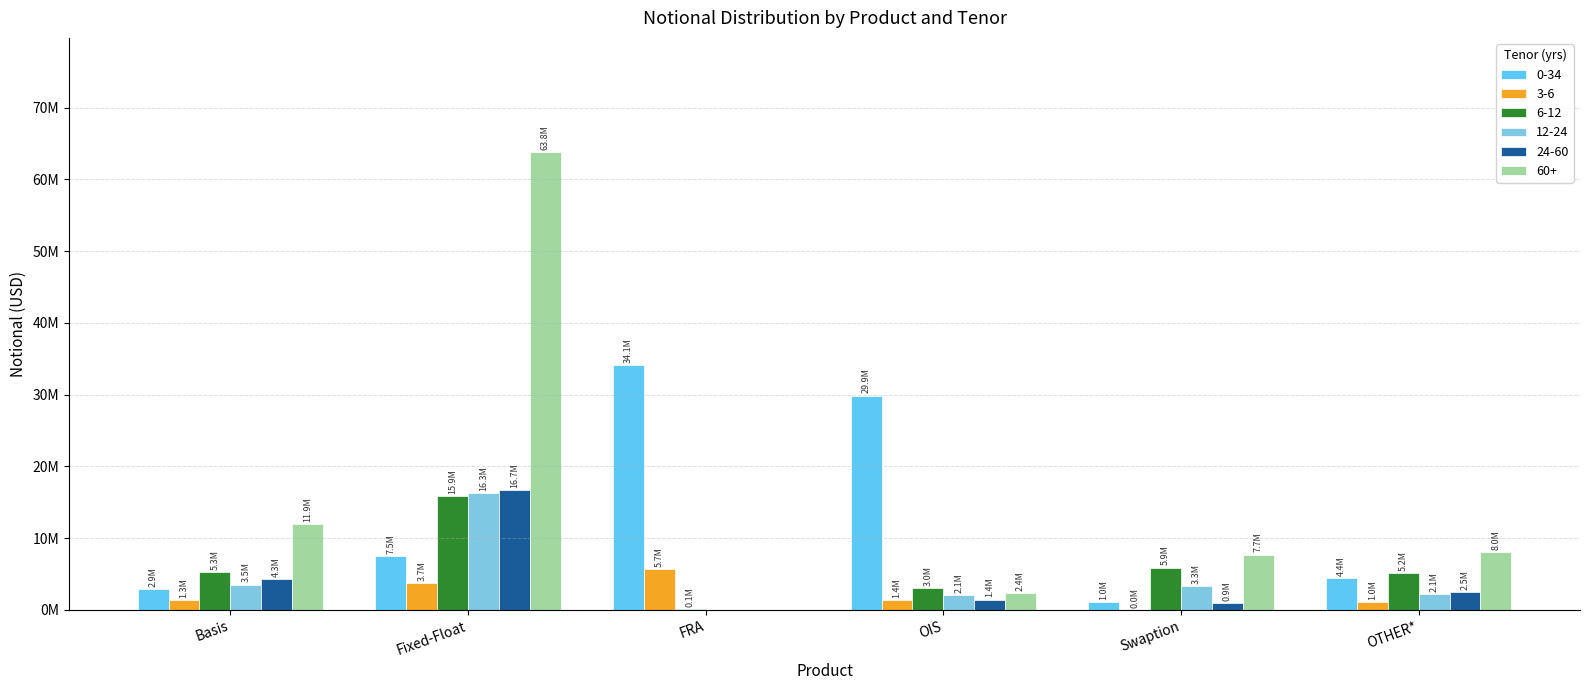

Reading right to left, what are all the values shown in this chart?

0-34: OTHER*=4398013	Swaption=1019782	OIS=29877129	FRA=34132553	Fixed-Float=7482827	Basis=2876453
3-6: OTHER*=1013779	Swaption=1648	OIS=1350265	FRA=5697041	Fixed-Float=3738216	Basis=1299705
6-12: OTHER*=5156473	Swaption=5881604	OIS=2967637	FRA=67690	Fixed-Float=15889826	Basis=5253193
12-24: OTHER*=2138779	Swaption=3314061	OIS=2071563	FRA=0	Fixed-Float=16325865	Basis=3516087
24-60: OTHER*=2514823	Swaption=886930	OIS=1415134	FRA=0	Fixed-Float=16740141	Basis=4330374
60+: OTHER*=8043688	Swaption=7694723	OIS=2357502	FRA=0	Fixed-Float=63796416	Basis=11935128